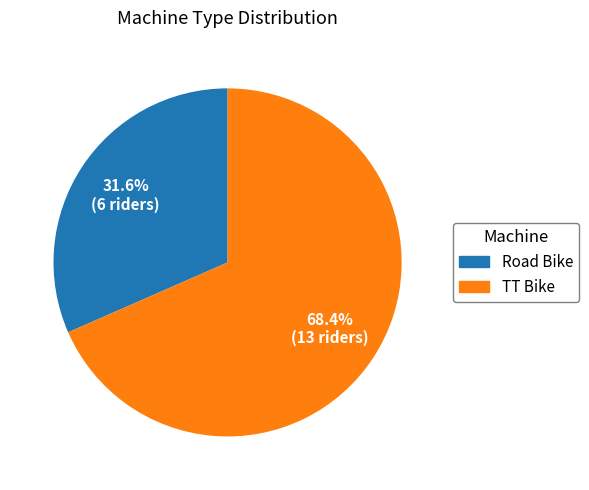

Which slice is the largest?

TT Bike